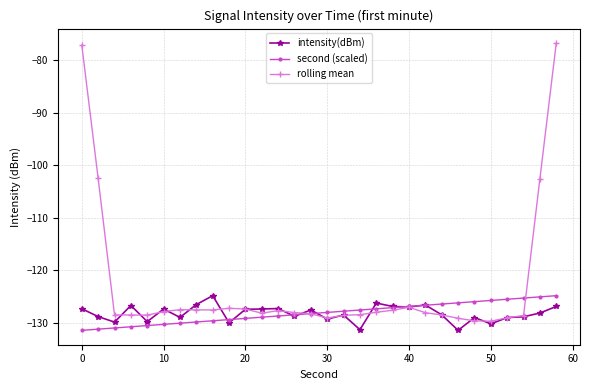

What is the minimum value shown in the chart?

-131.4